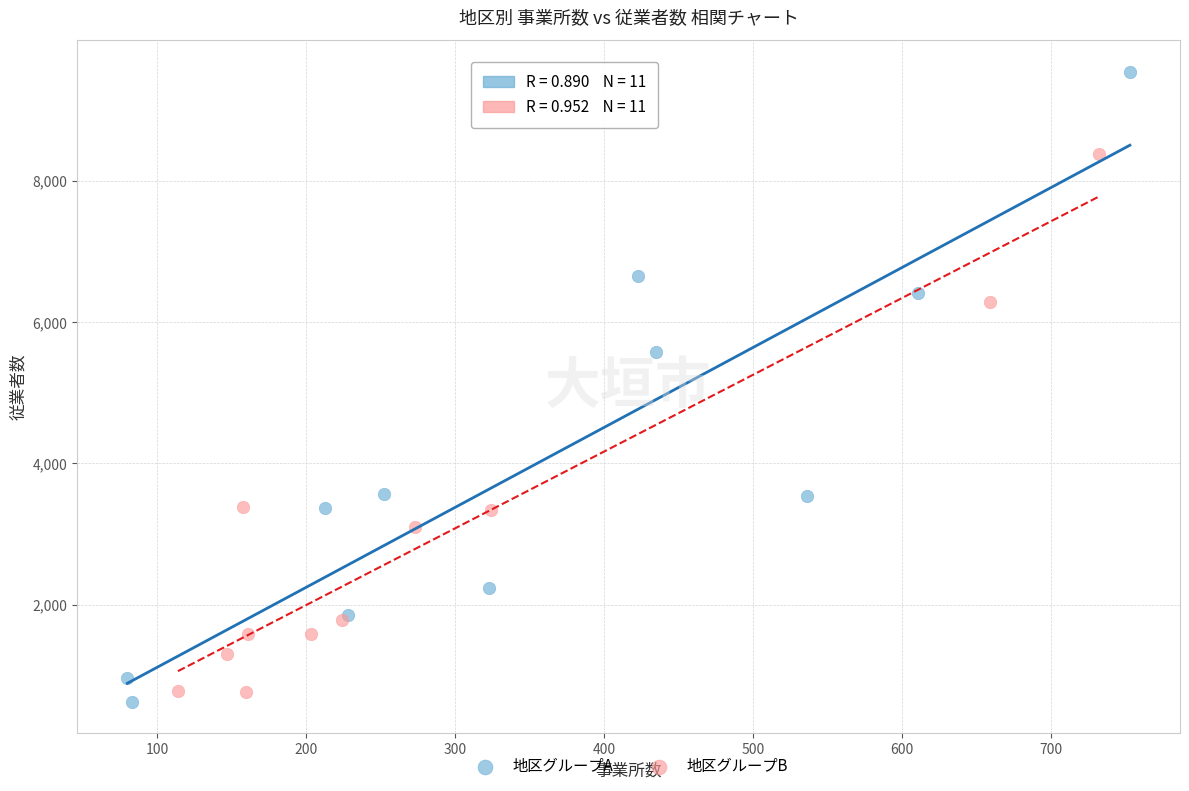

What are all the series names shown in the legend?

地区グループA, 地区グループB